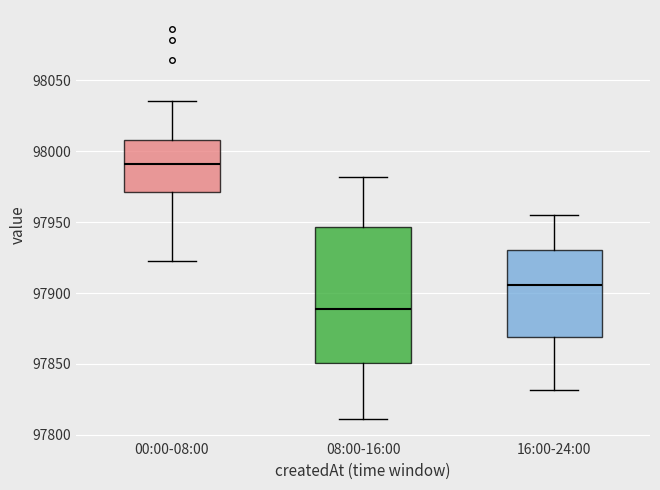

Which box is the tallest, from its lower edge to its upper edge?

08:00-16:00